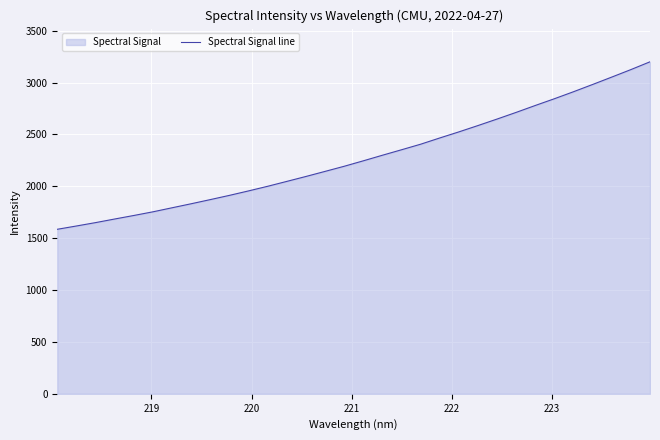

What is the average value?

2281.3